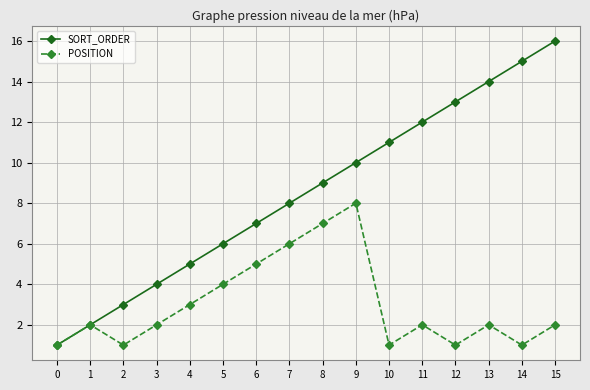

At which category does POSITION reach its first local valley?

2